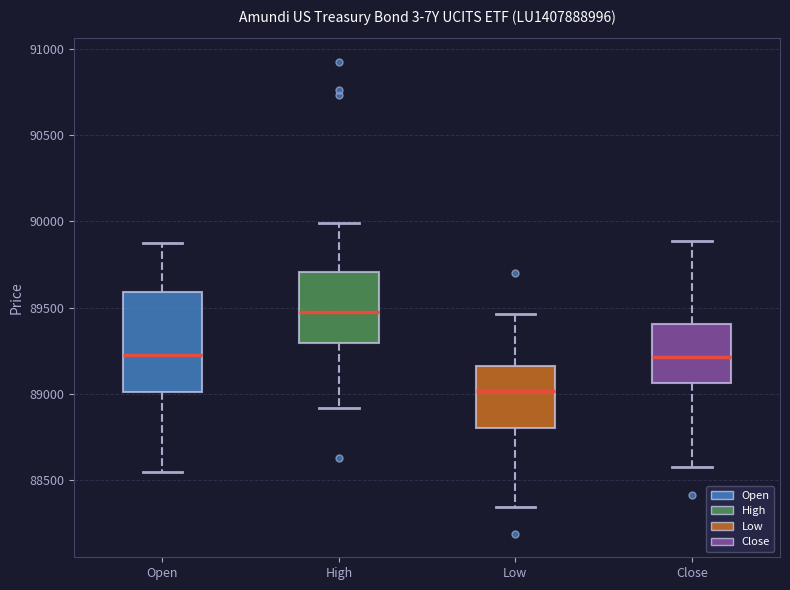

Which box has the highest median line?

High